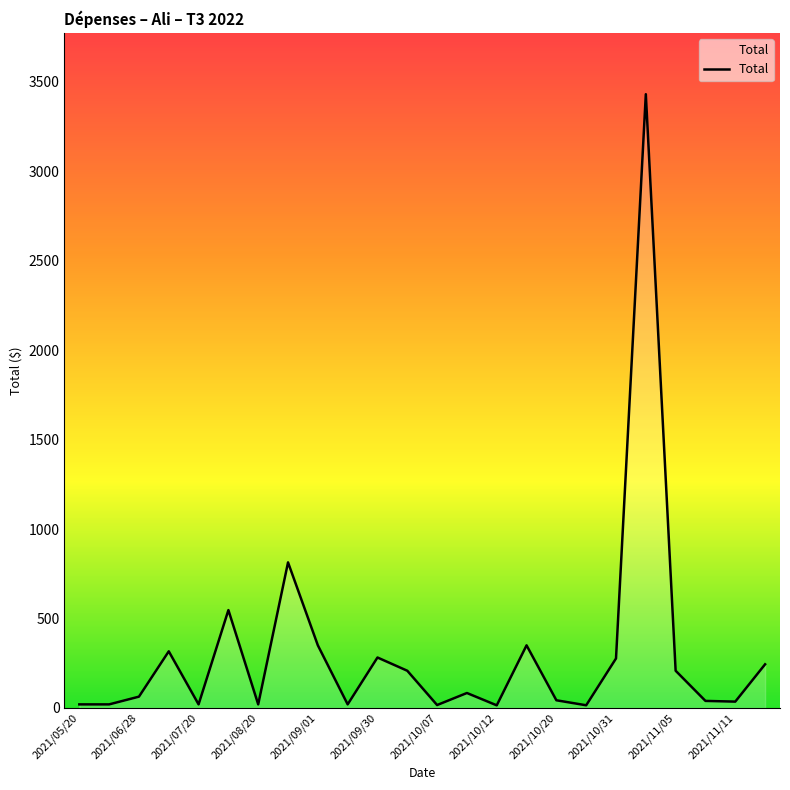

What is the difference between the maximum and minimum values?

3415.1